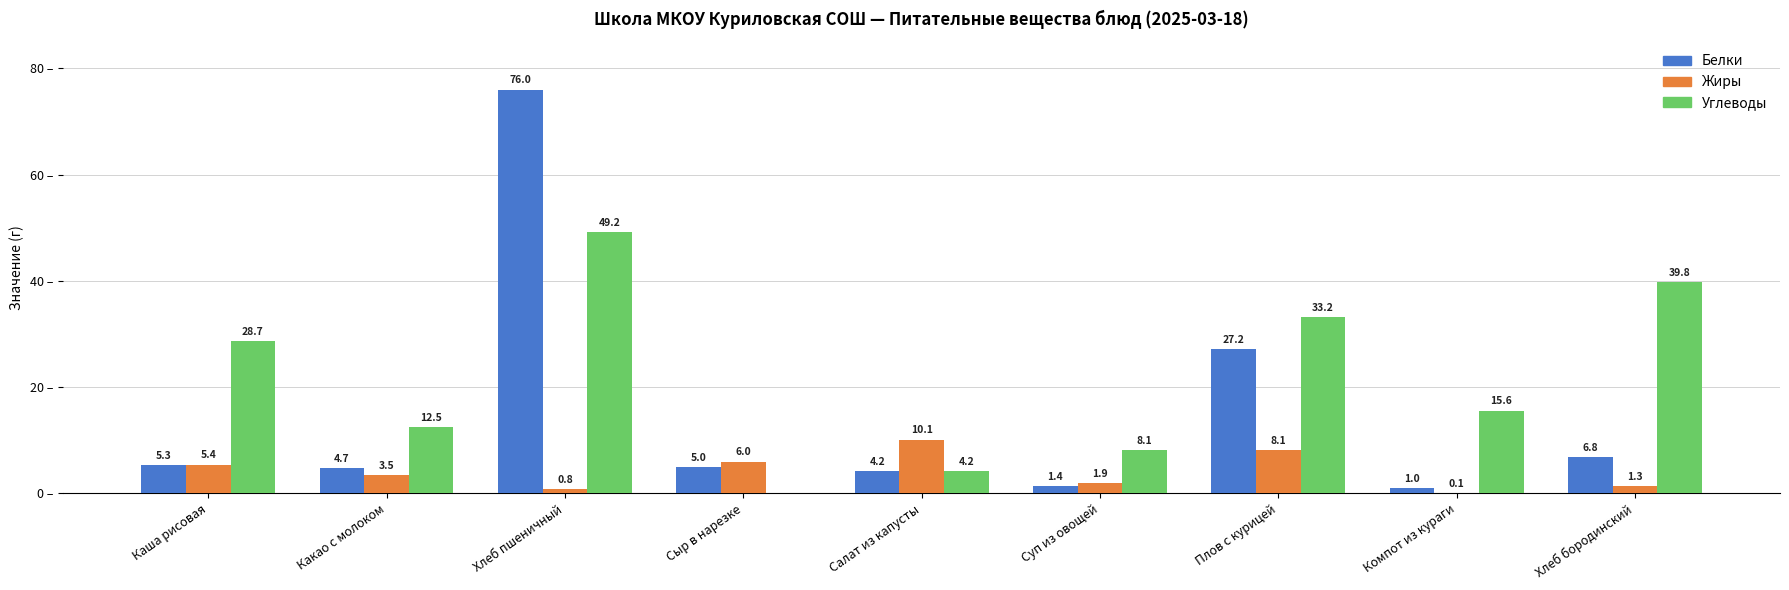

Where does the Углеводы series first go above 15?

Каша рисовая